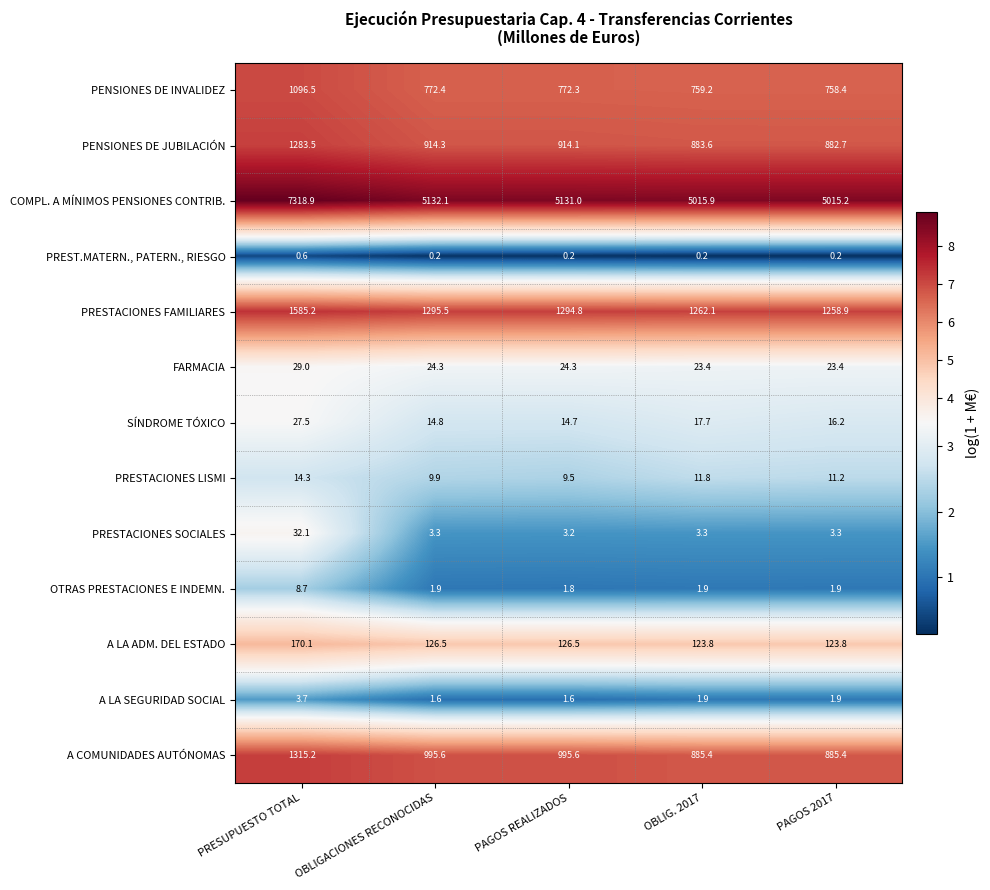

The PRESTACIONES FAMILIARES series shows 1294.8 at PAGOS REALIZADOS. True or false?

True